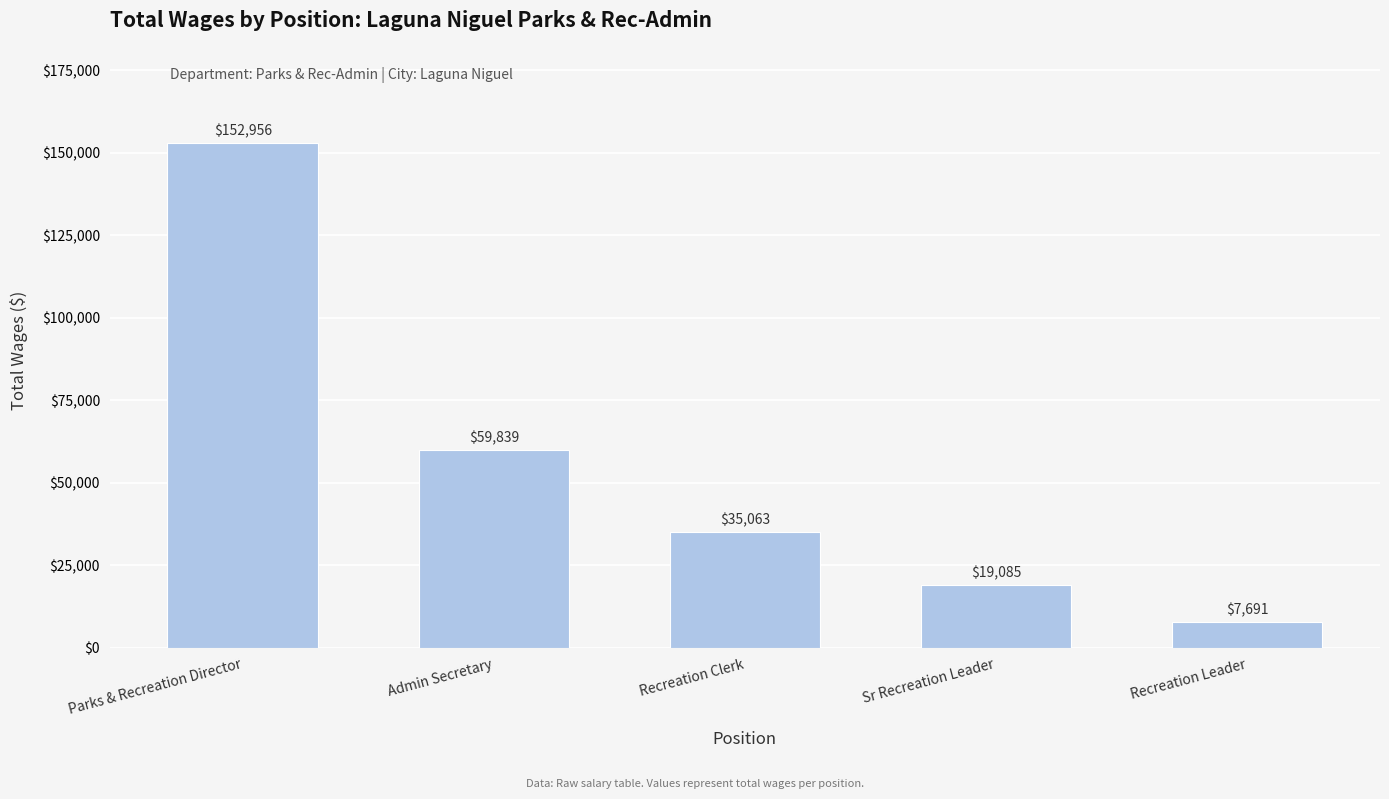

What is the difference between the values at Parks & Recreation Director and Recreation Leader?

145265